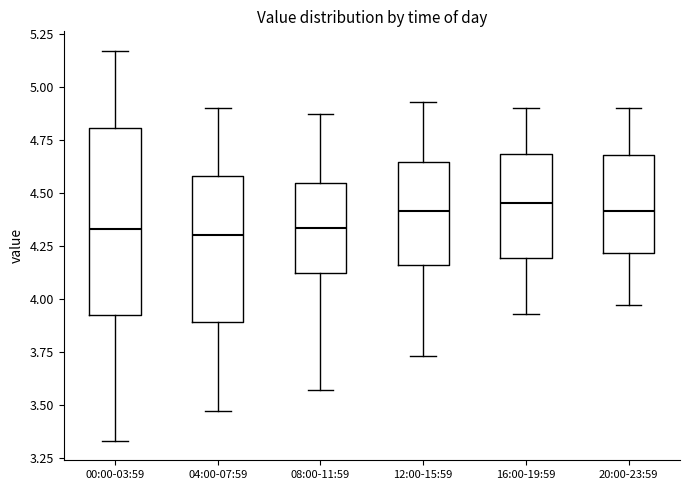

Reading left to right, read every box against the y-axis: the position of its median line, the range the box covers, and the ends of its whiskers. The values are not printed on the chart, so give them approximately, as read against the axis.

00:00-03:59: median 4.35, box 3.90 to 4.80, whiskers 3.35 to 5.15
04:00-07:59: median 4.30, box 3.90 to 4.60, whiskers 3.45 to 4.90
08:00-11:59: median 4.35, box 4.10 to 4.55, whiskers 3.55 to 4.85
12:00-15:59: median 4.40, box 4.15 to 4.65, whiskers 3.75 to 4.95
16:00-19:59: median 4.45, box 4.20 to 4.70, whiskers 3.95 to 4.90
20:00-23:59: median 4.40, box 4.20 to 4.70, whiskers 3.95 to 4.90